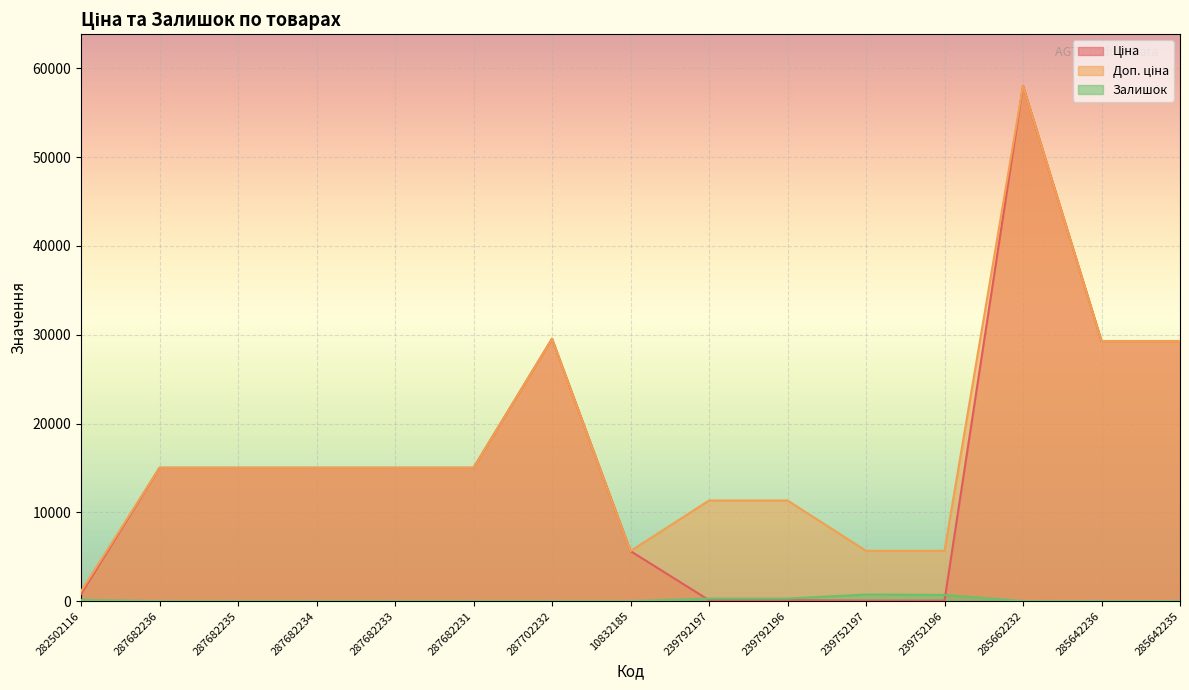

What is the sum of the Ціна values at 282502116 and 287702232?

30362.0